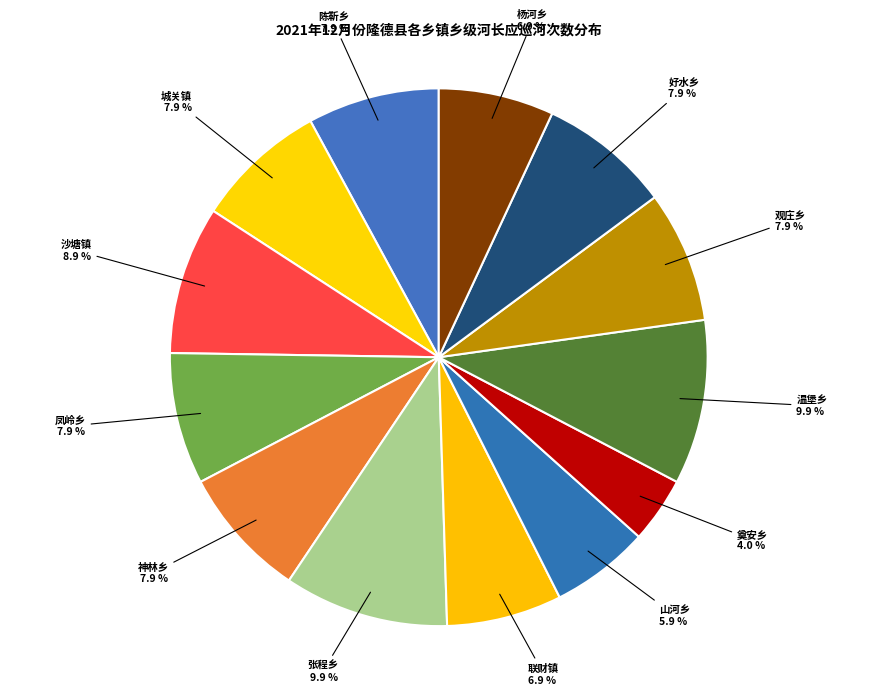

Is there any slice that represents more than half of the pie?

No